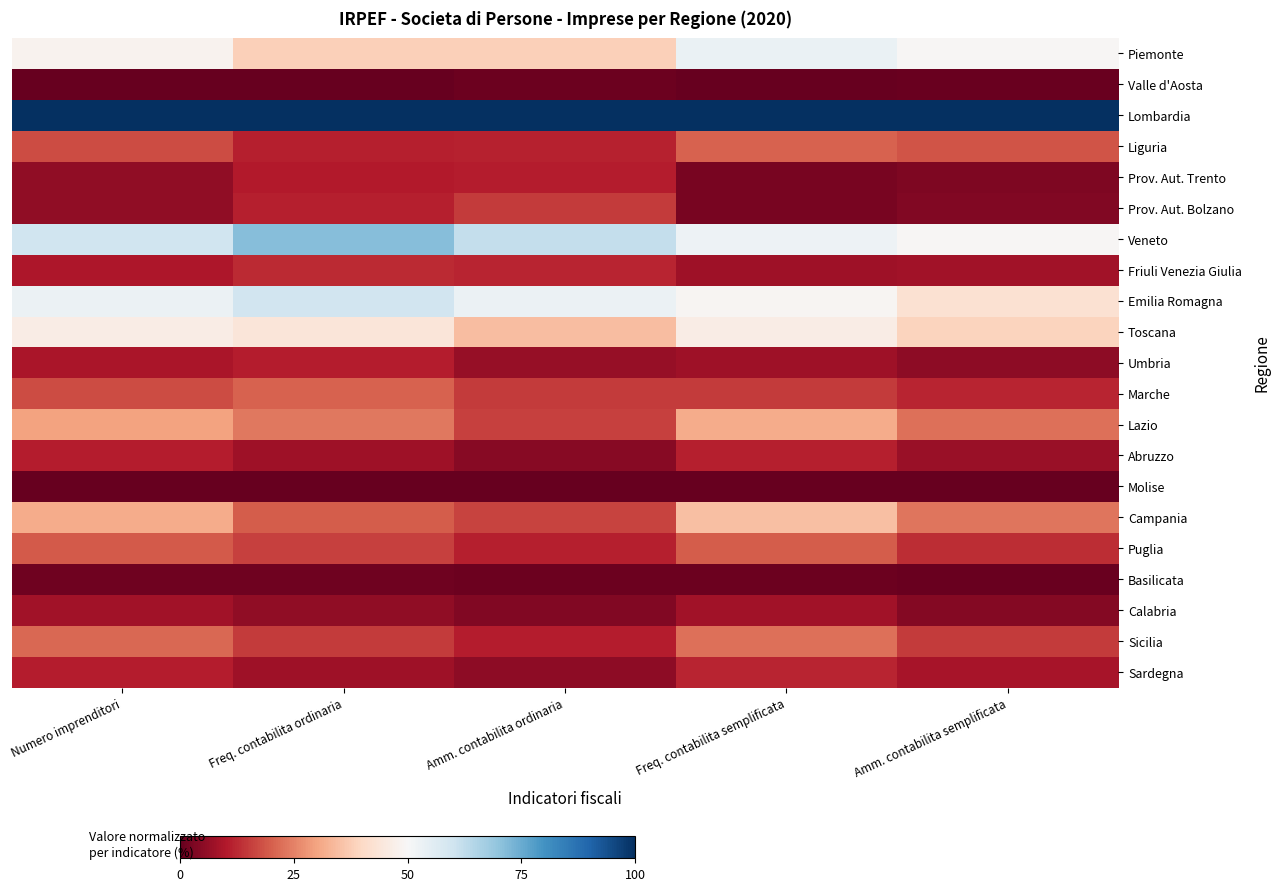

Which series has the largest total across all categories?

Lombardia